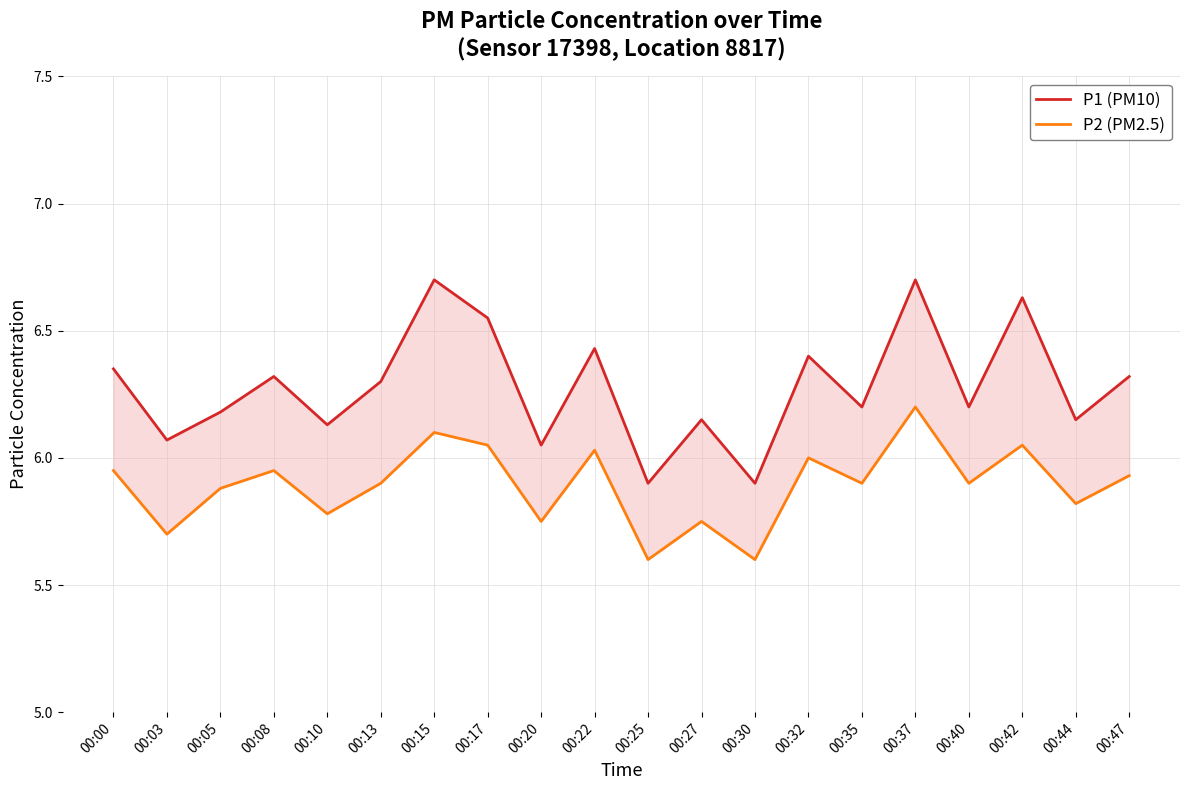

How many interior local valleys does the P2 (PM2.5) series have?

8